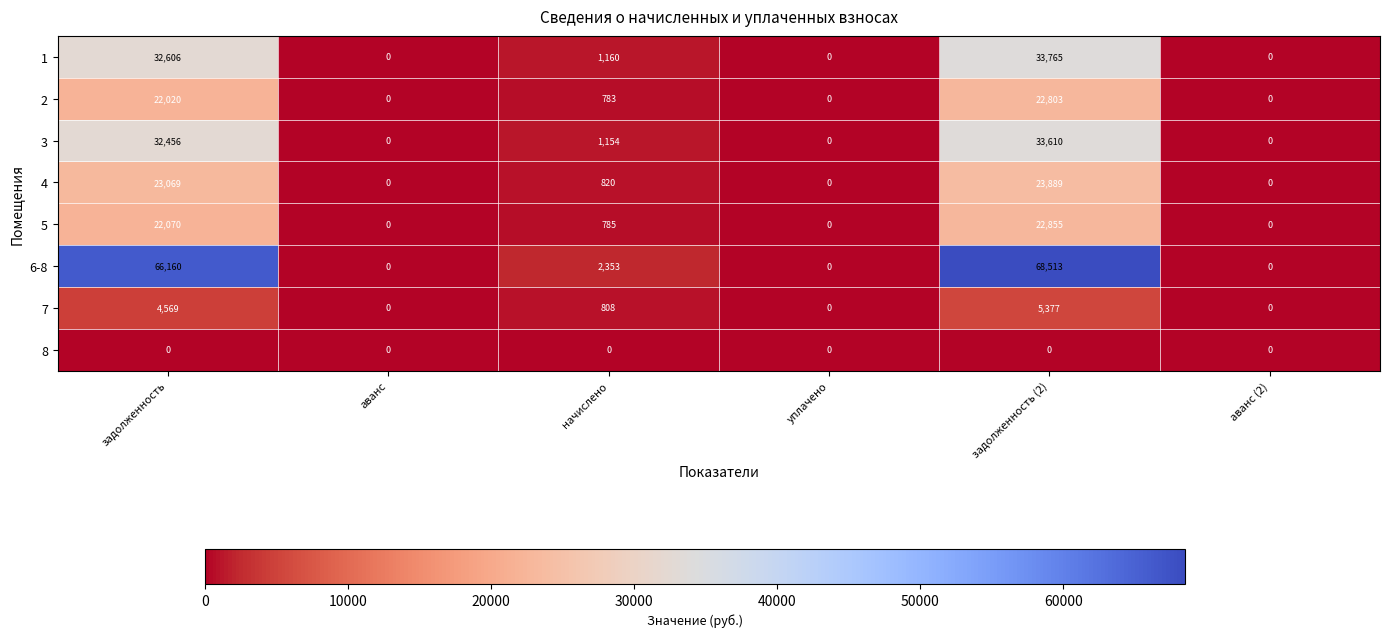

Is it true that 7 equals 2987 at уплачено?

False